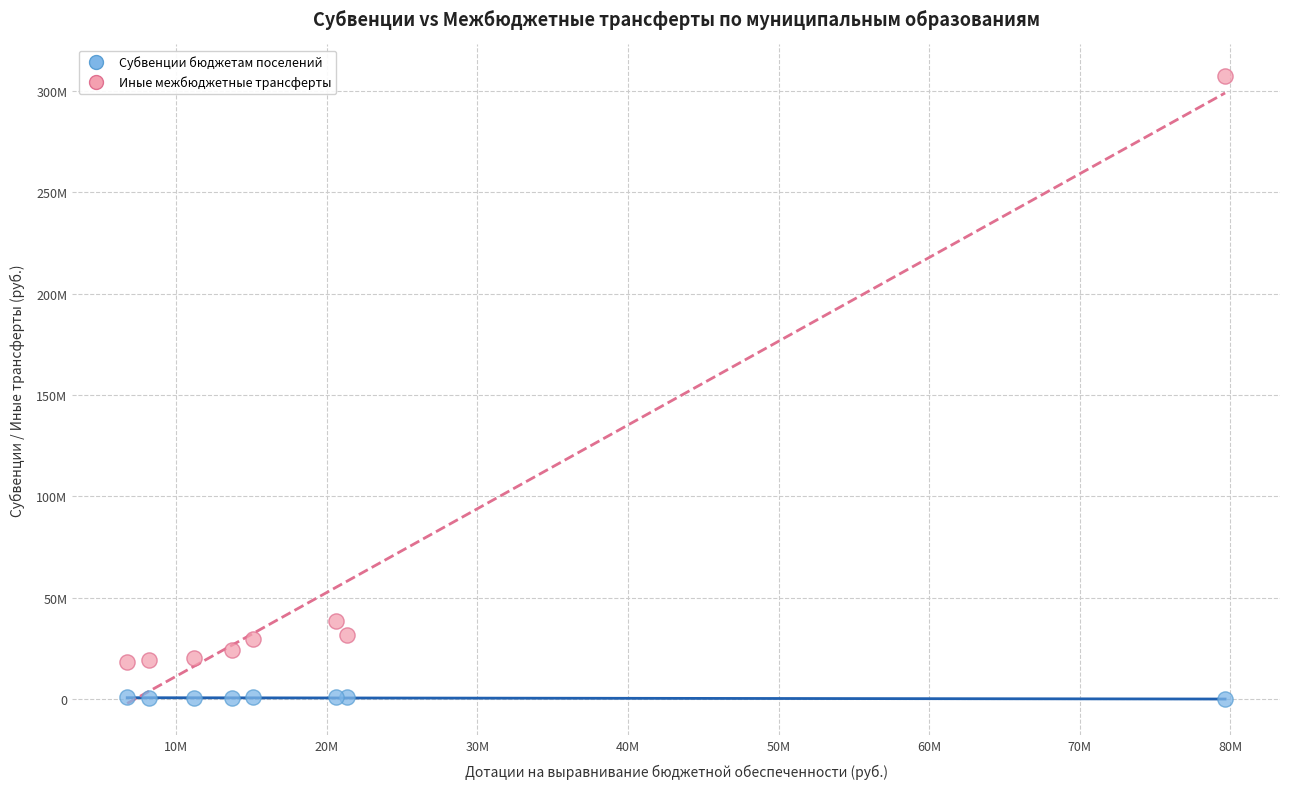

Which series has the largest Y range (max minus min)?

Иные межбюджетные трансферты